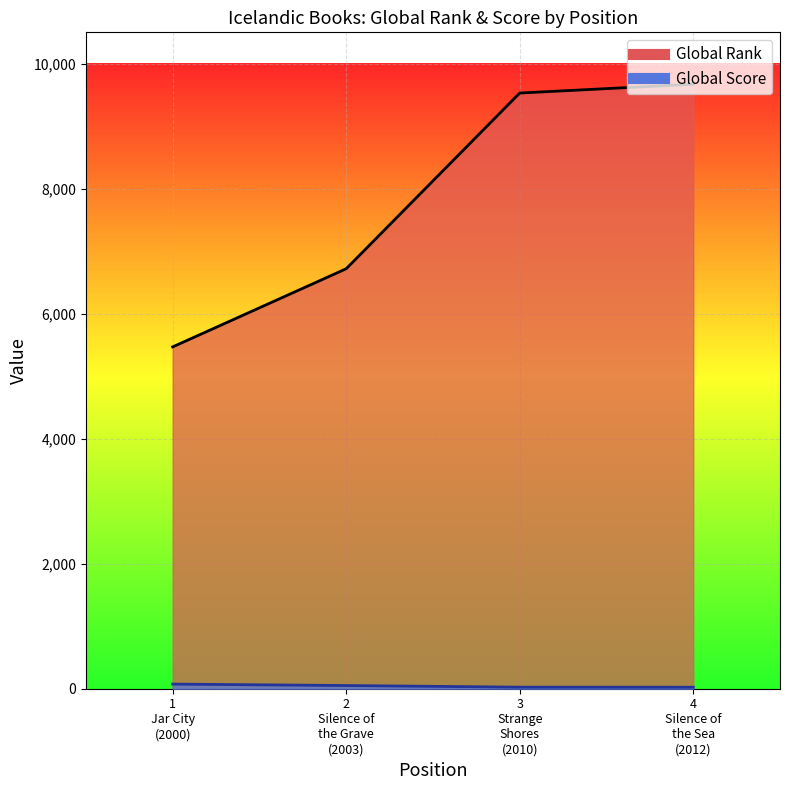

What is the greatest value displayed?

9670